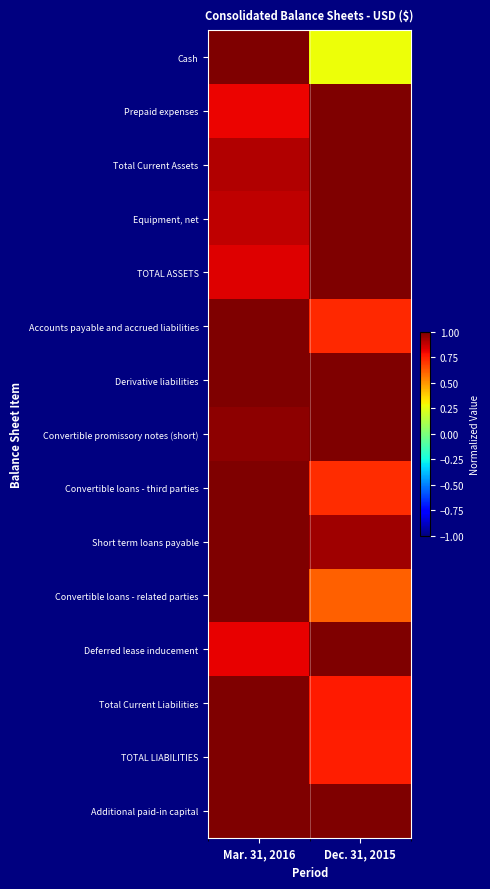

Which has a higher value, Mar. 31, 2016 or Dec. 31, 2015?

Mar. 31, 2016